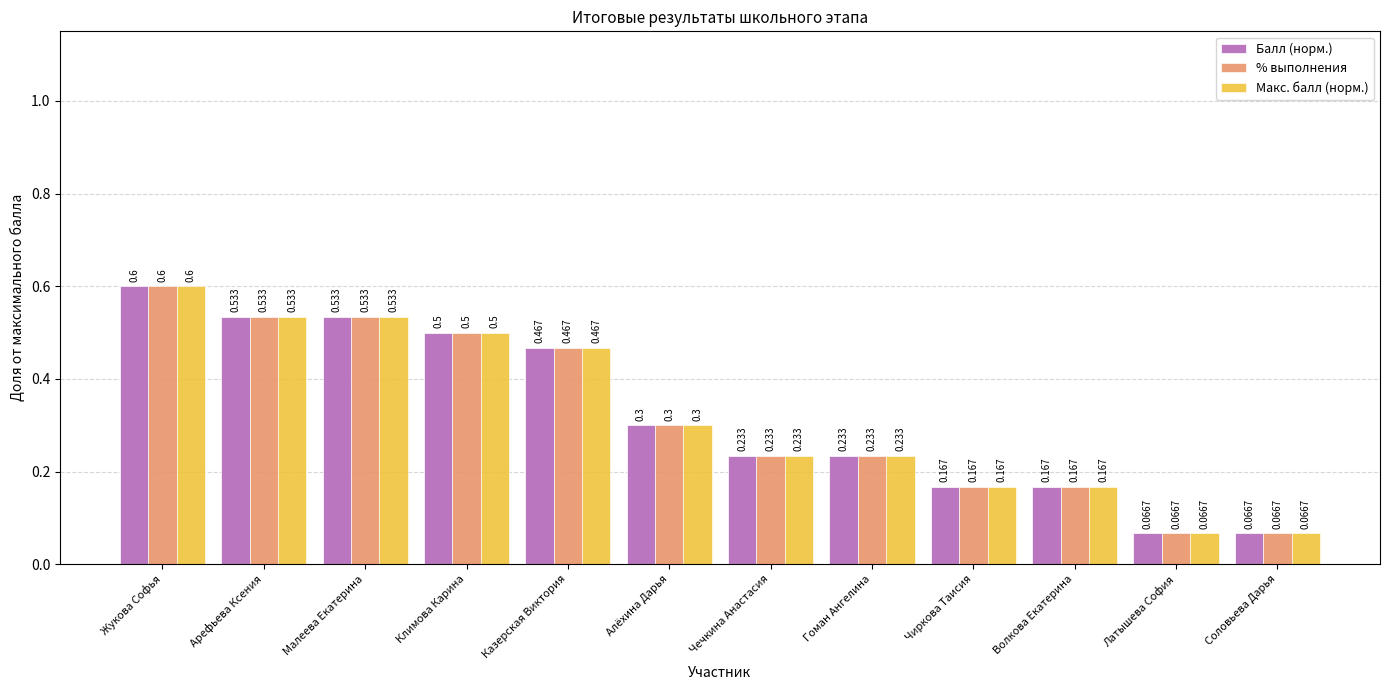

What is the label of the 11th bar from the right?

Арефьева Ксения